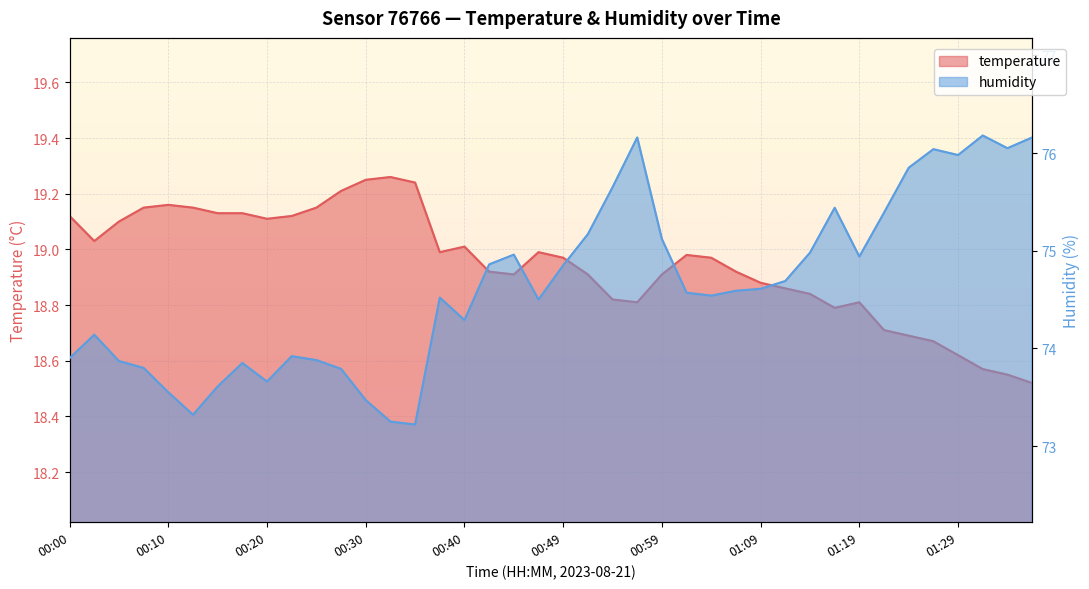

Is the value of humidity at 00:15 greater than the value of temperature at 00:32?

Yes